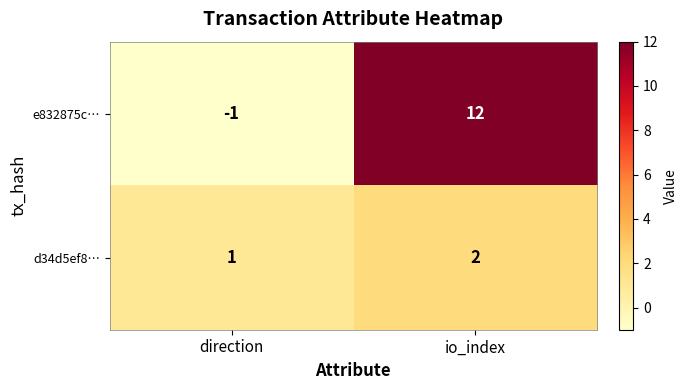

What is the sum of all d34d5ef8… values?

3